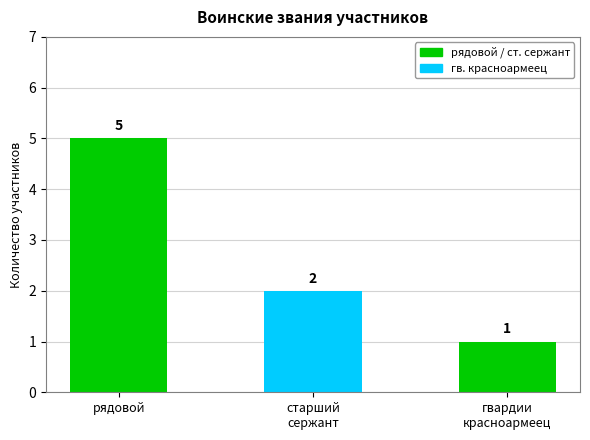

List the labels in order of value, largest first.

рядовой, старший
сержант, гвардии
красноармеец